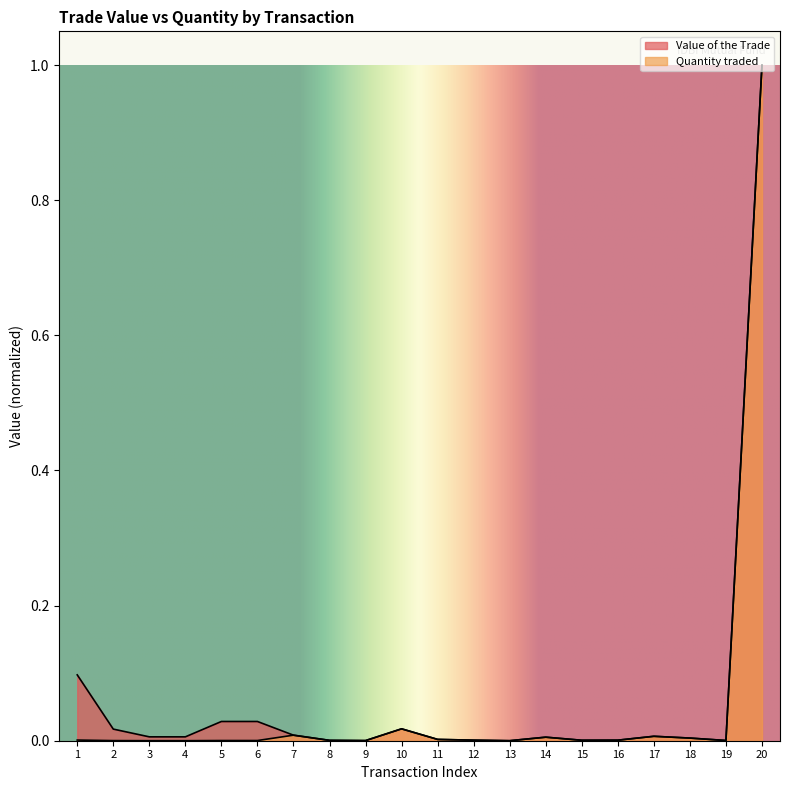

Reading right to left, extract all data points from this chart.

Value of the Trade: 1.0	0.0	0.0	0.0	0.0	0.0	0.0	0.0	0.0	0.0	0.0	0.0	0.0	0.0	0.0	0.0	0.0	0.0	0.0	0.1
Quantity traded: 1.0	0.0	0.0	0.0	0.0	0.0	0.0	0.0	0.0	0.0	0.0	0.0	0.0	0.0	0.0	0.0	0.0	0.0	0.0	0.0